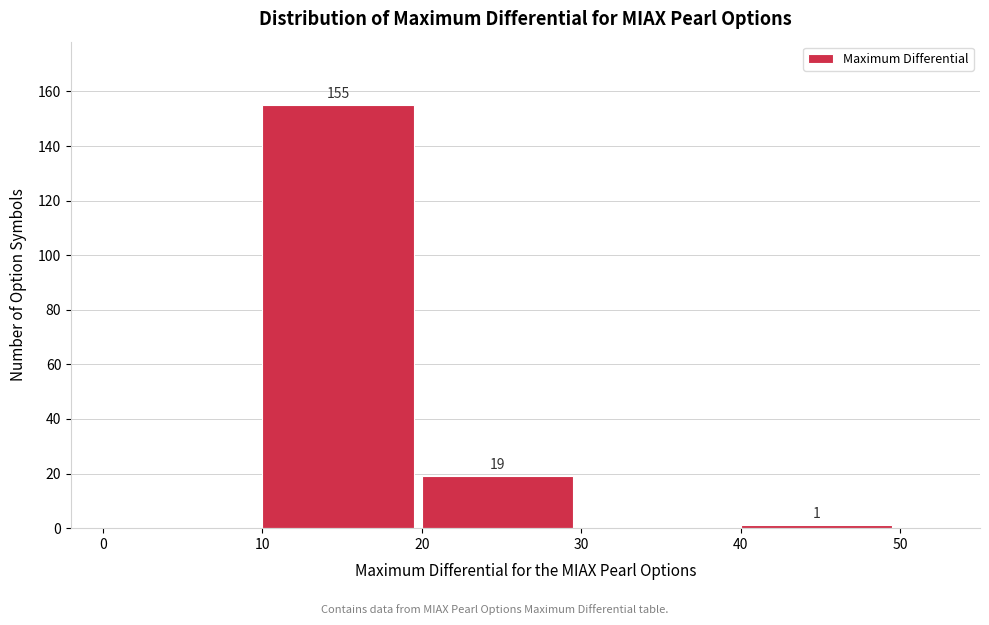

Reading right to left, extract all data points from this chart.

40=1	30=0	20=19	10=155	0=0